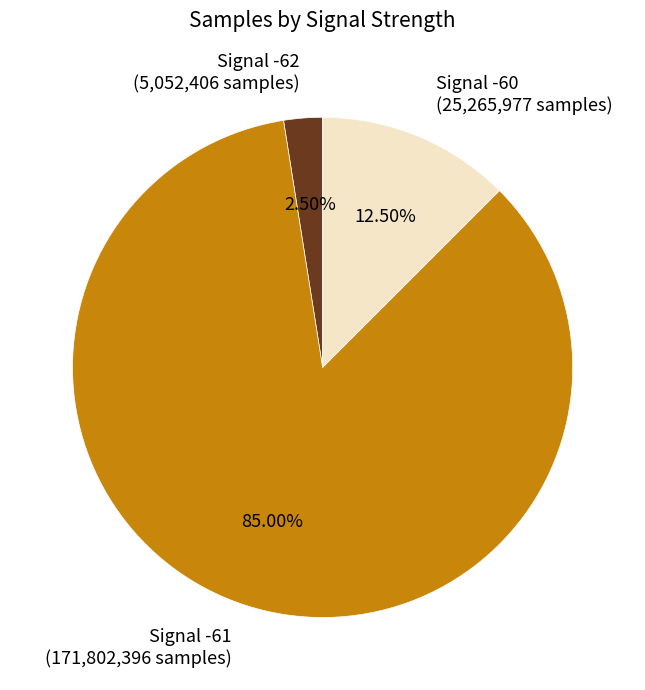

What is the smallest slice in the pie chart?

Signal -62 (5,052,406 samples)